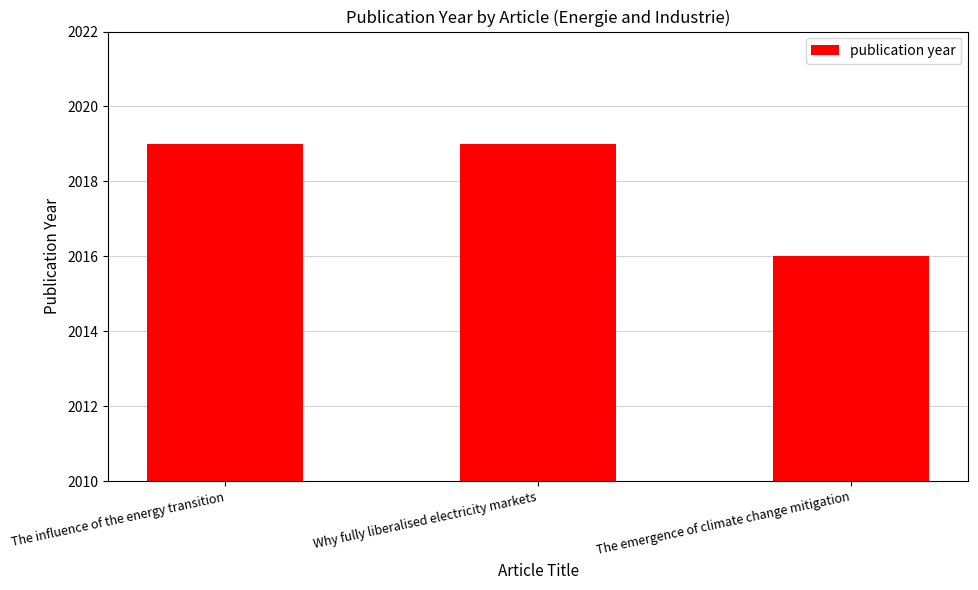

Read the value at The influence of the energy transition.

2019